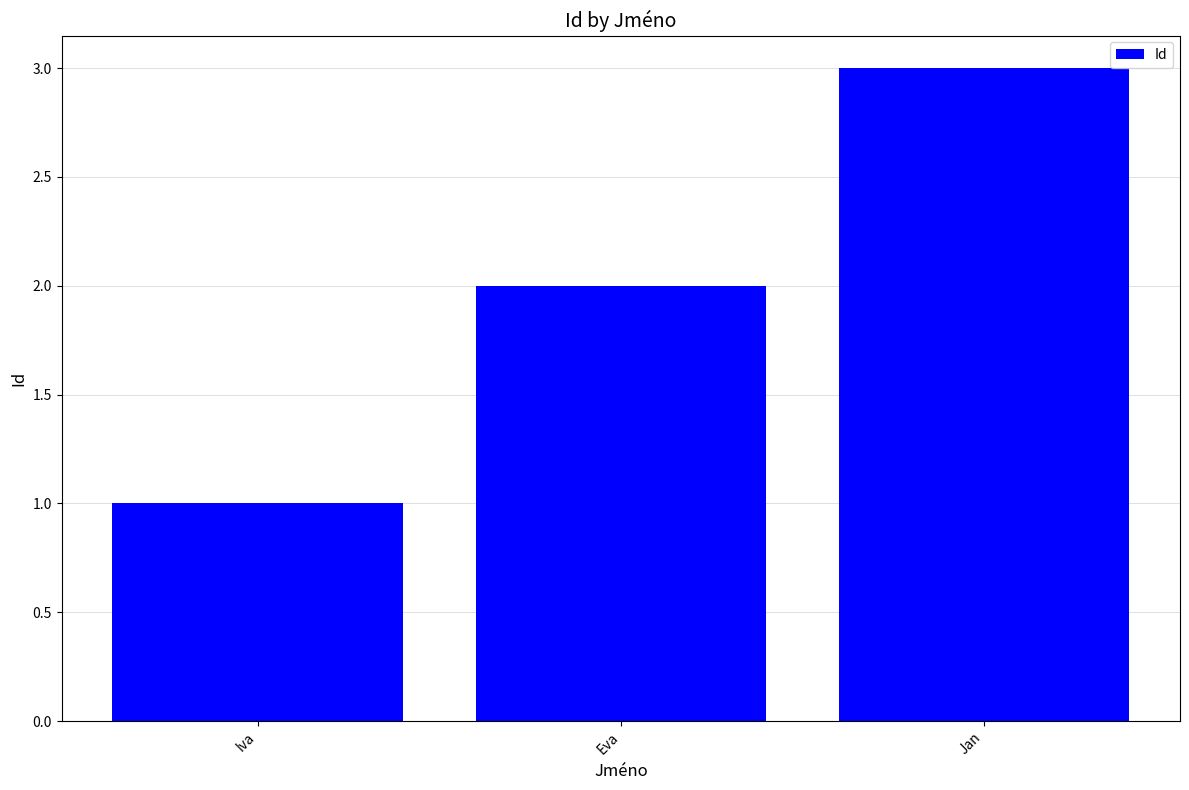

What position from the left is Iva?

1